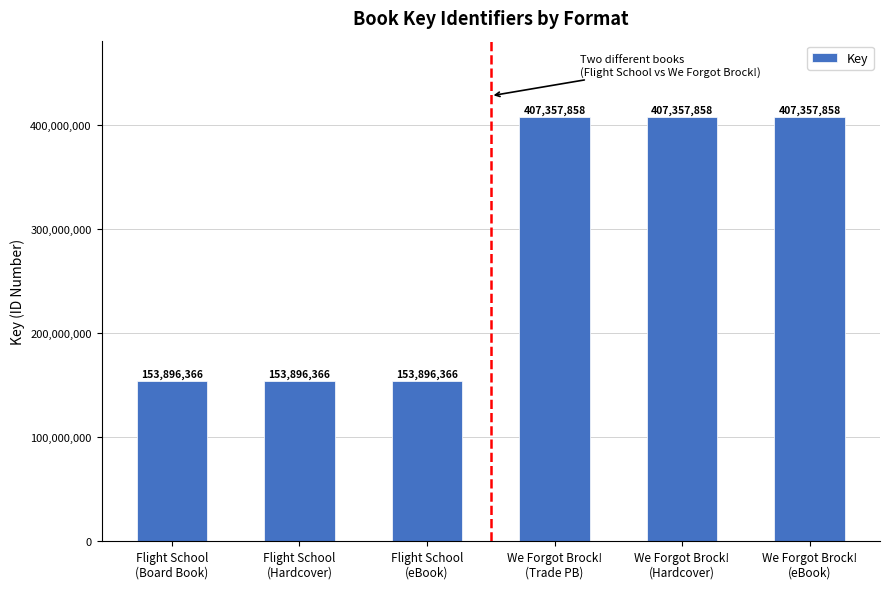

Reading left to right, transcribe all the data shown in this chart.

153896366	153896366	153896366	407357858	407357858	407357858